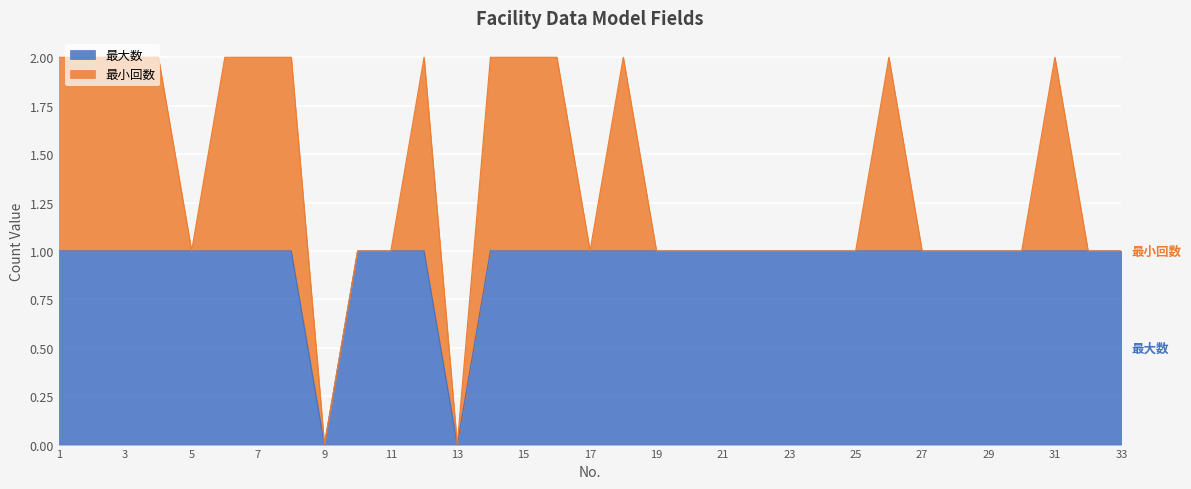

The chart shows a value of 1 at 1. True or false?

True